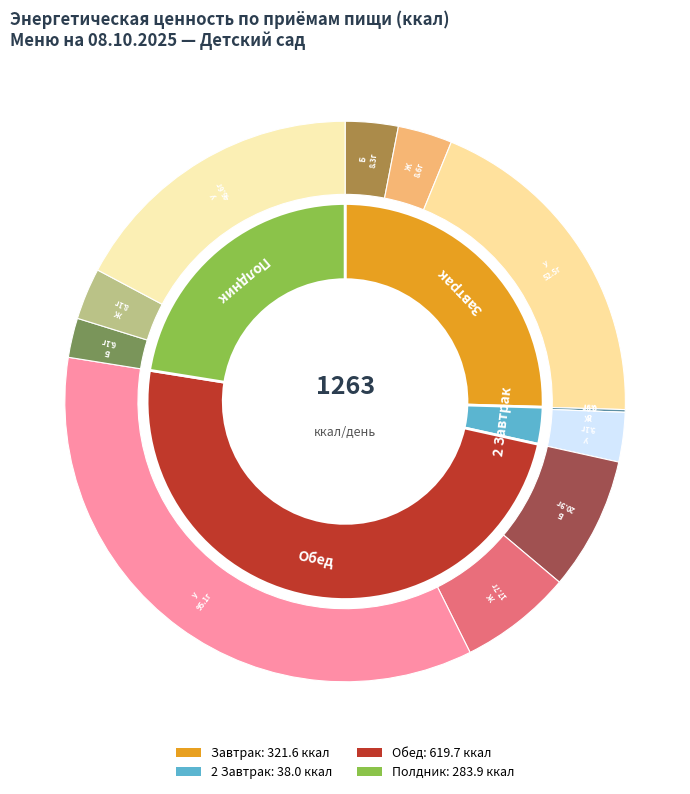

Rank the categories by value from highest to lowest.

Обед, Завтрак, Полдник, 2 Завтрак